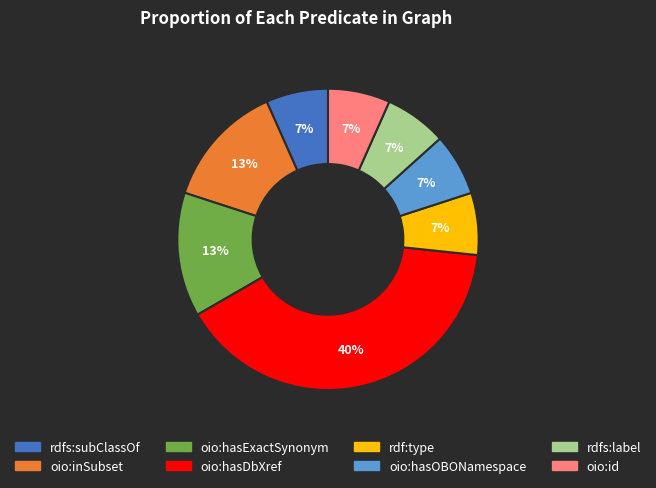

What percentage is the oio:hasOBONamespace slice, to the nearest percent?

7%